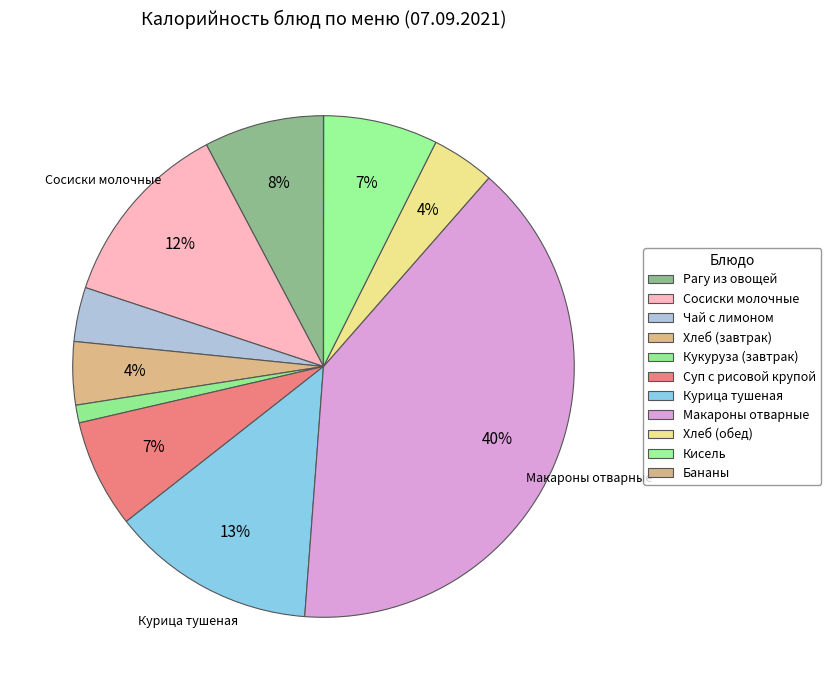

Approximately how many times larger is the value at Рагу из овощей compared to Сосиски молочные?

0.6